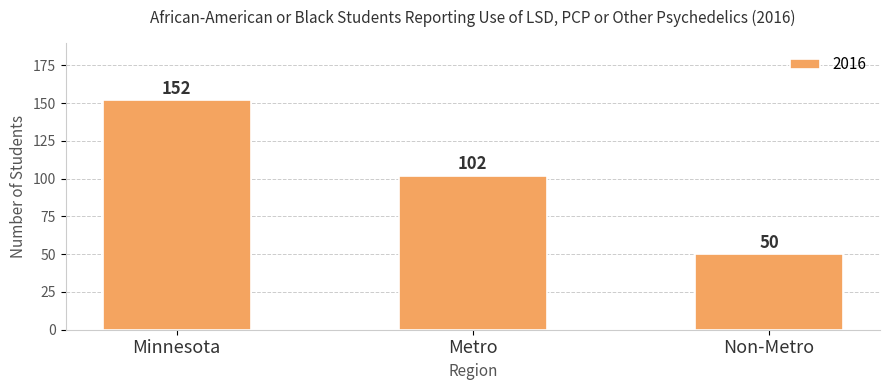

Rank the categories by value from lowest to highest.

Non-Metro, Metro, Minnesota